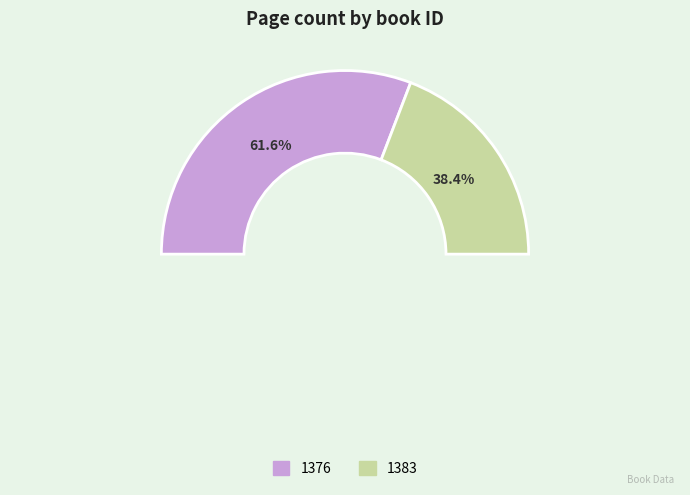

How many slices are in this pie chart?

2